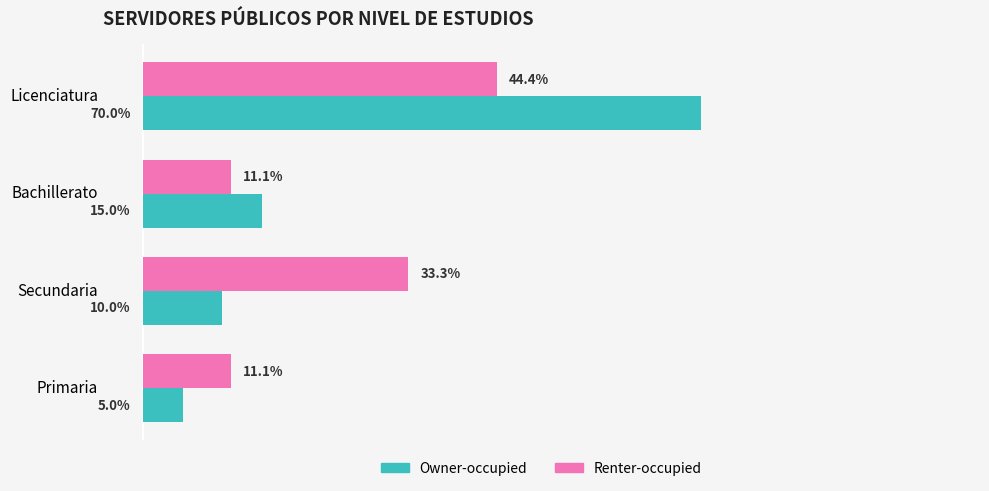

Rank the series by their average value, from highest to lowest.

Owner-occupied, Renter-occupied